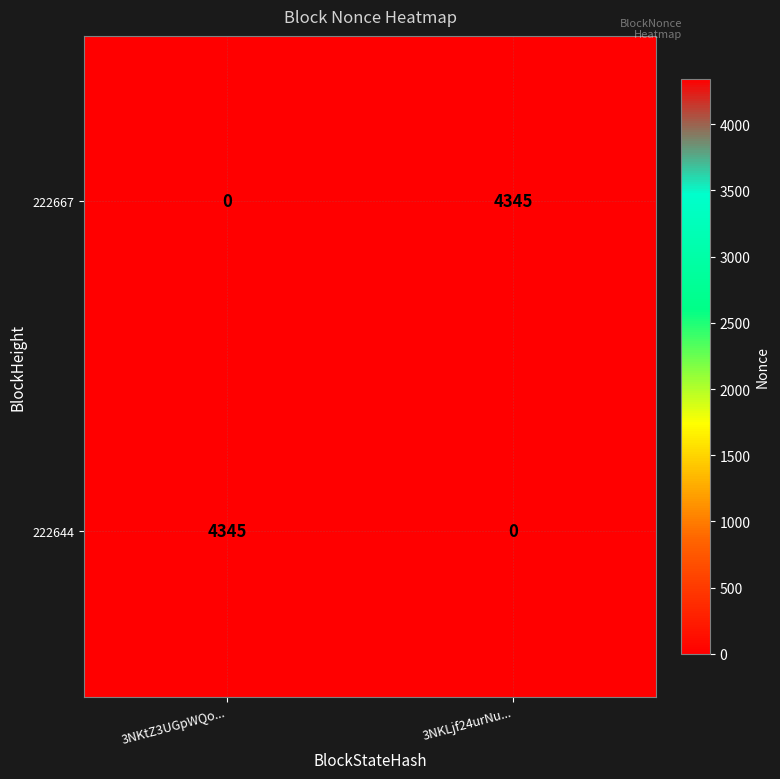

Count the number of categories in the chart.

2